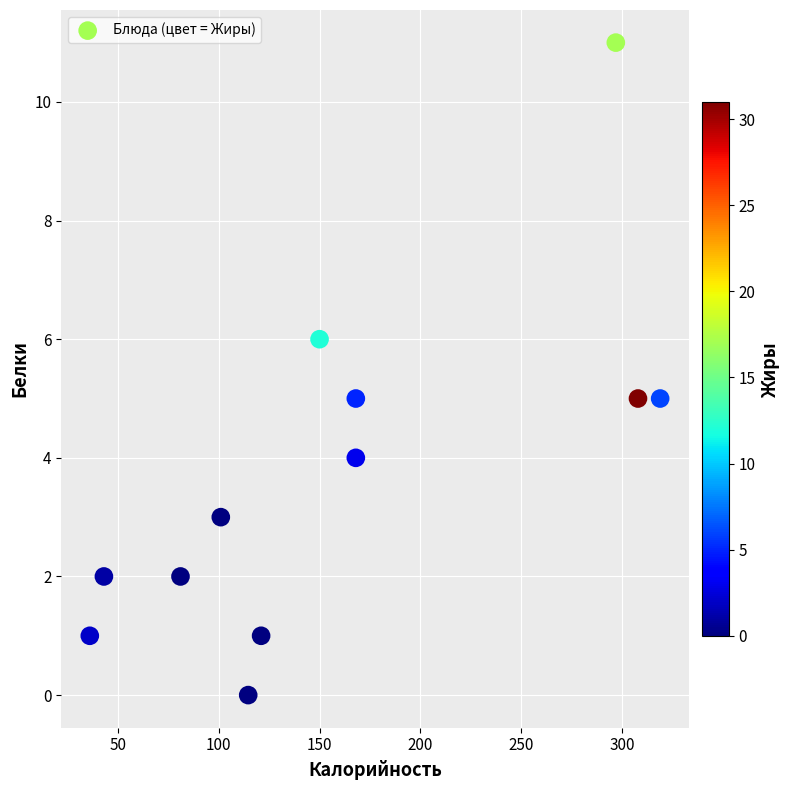

What is the range of Y values (max minus min)?

11